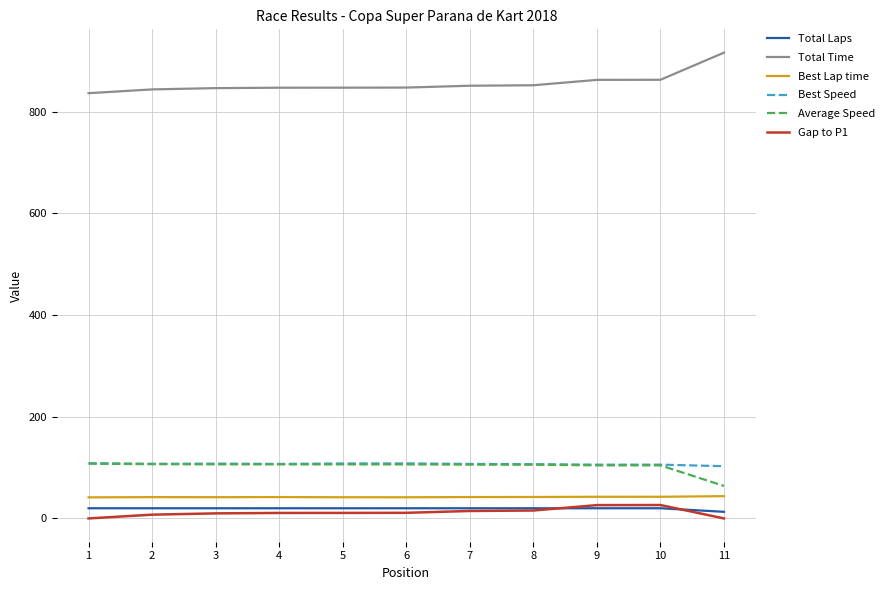

Is this an area chart (filled region under the line)?

No